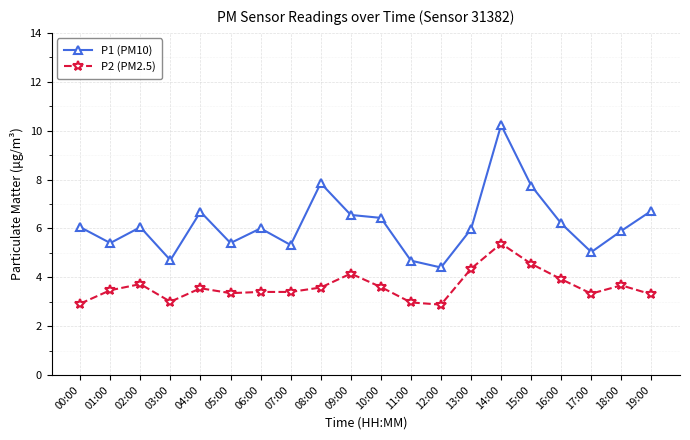

At which category does P1 (PM10) reach its first local valley?

01:00